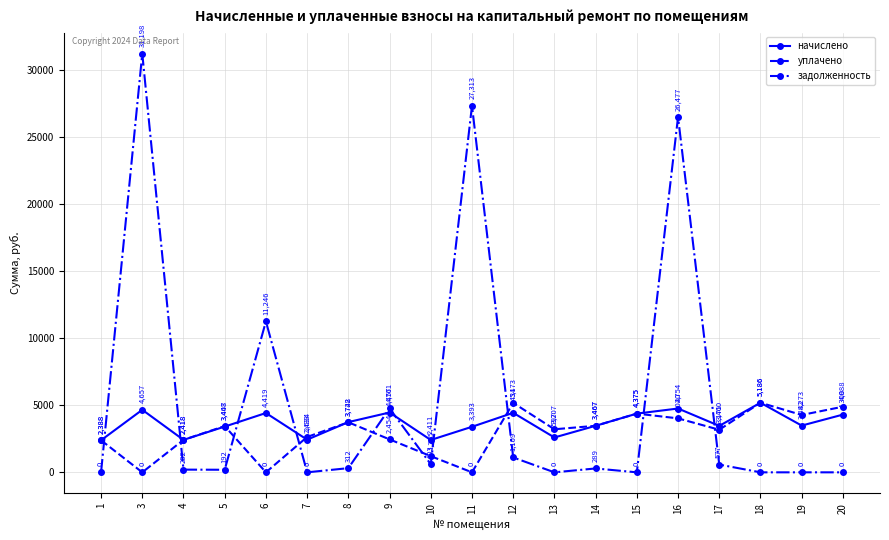

True or false: задолженность and уплачено intersect in this chart.

True